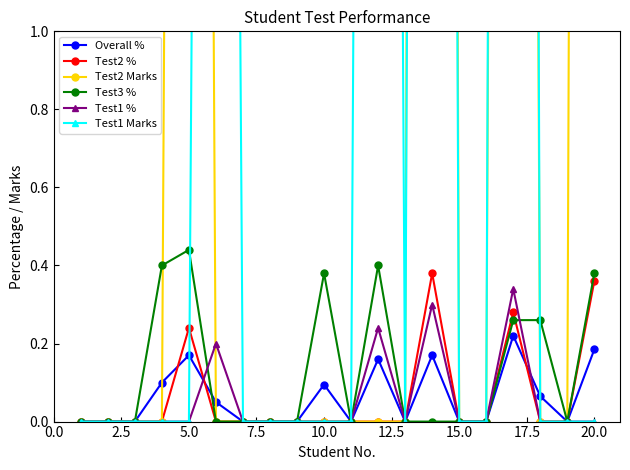

What are all the series names shown in the legend?

Overall %, Test2 %, Test2 Marks, Test3 %, Test1 %, Test1 Marks